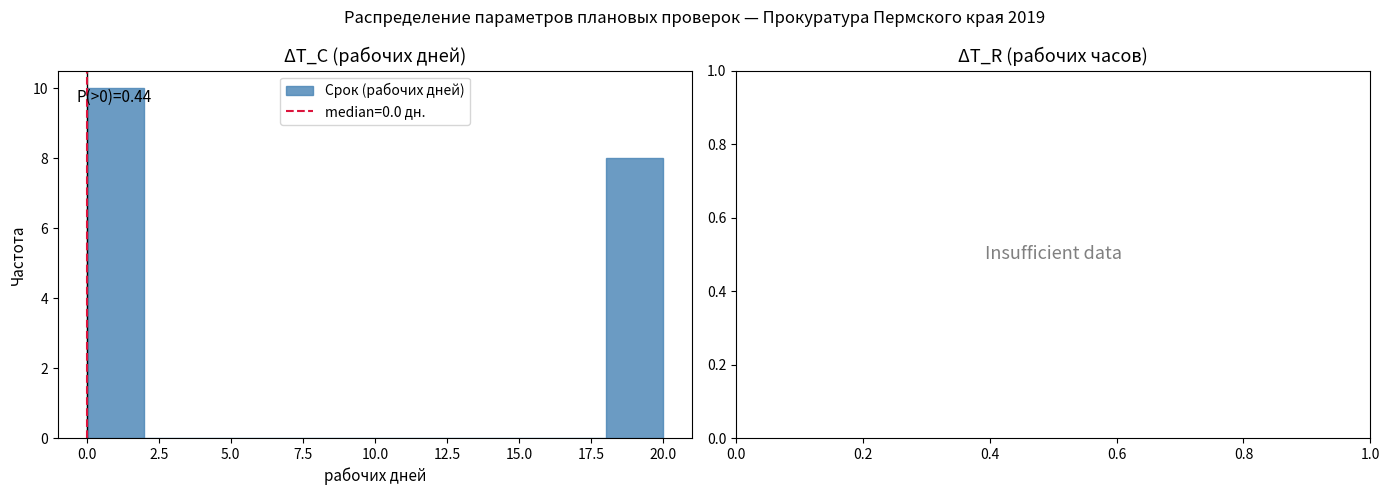

Which range on the x-axis has the tallest bar?

0 to 2